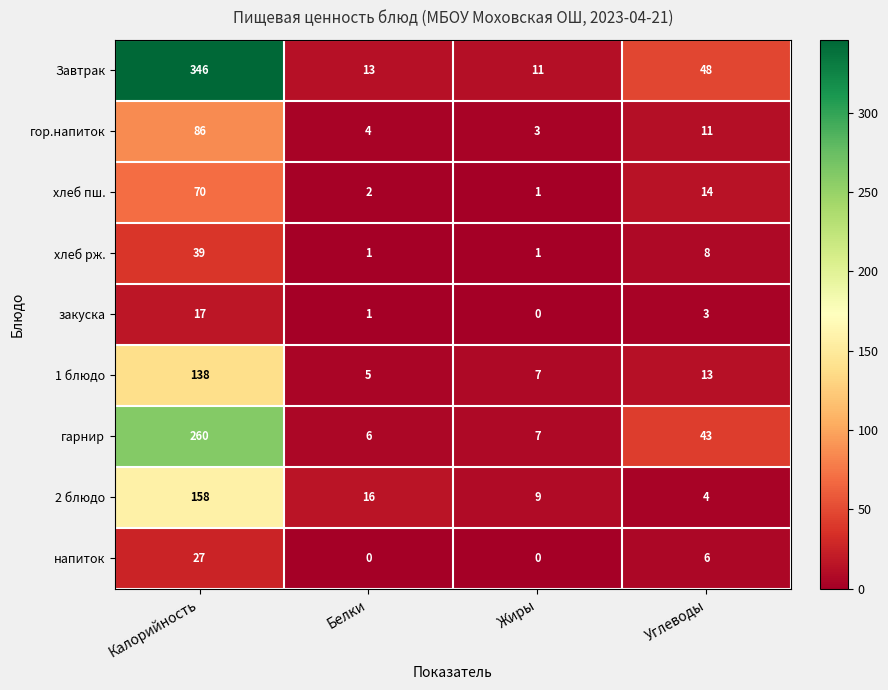

Which category has the highest value across all series?

Калорийность